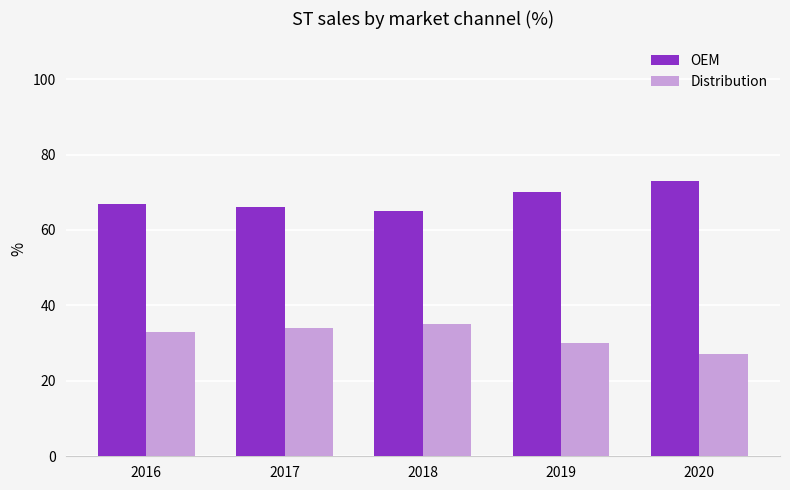

How many categories are shown in the chart?

5